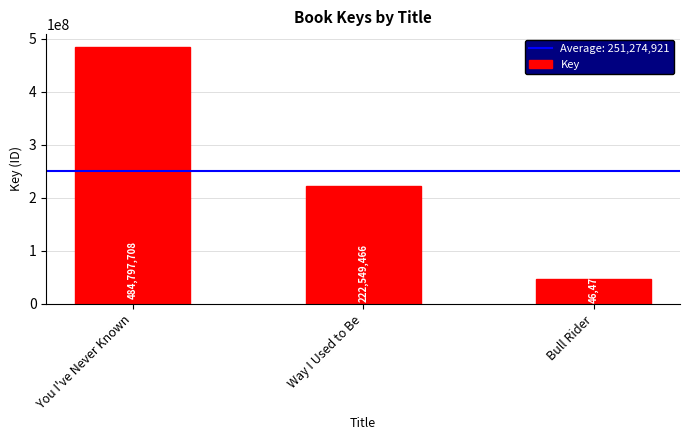

Rank the categories by value from lowest to highest.

Bull Rider, Way I Used to Be, You I've Never Known